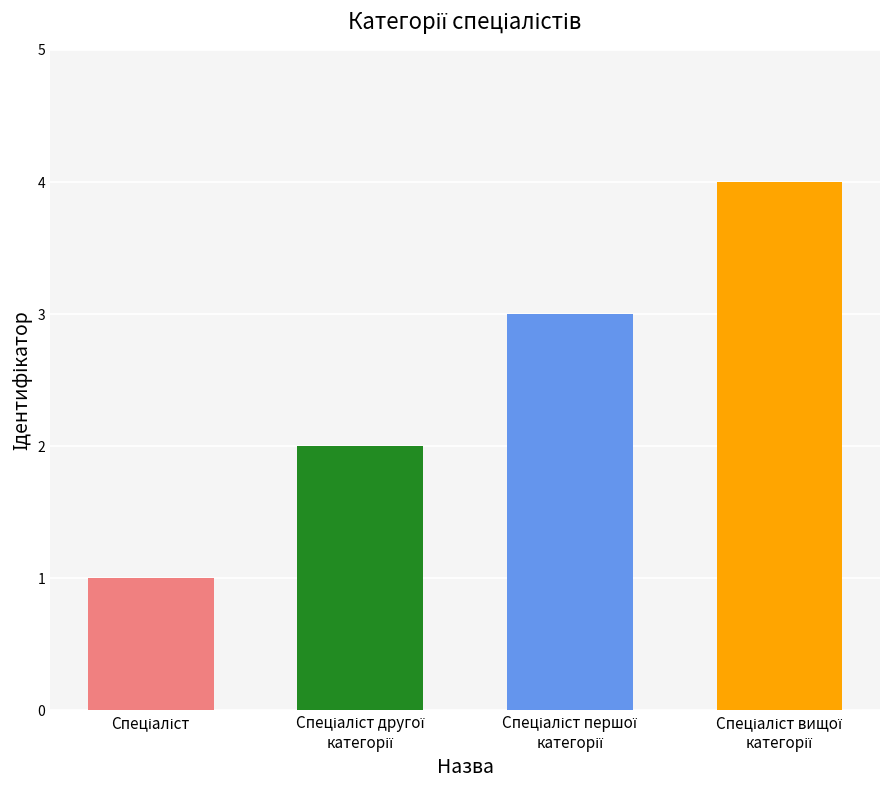

What is the maximum value shown in the chart?

4